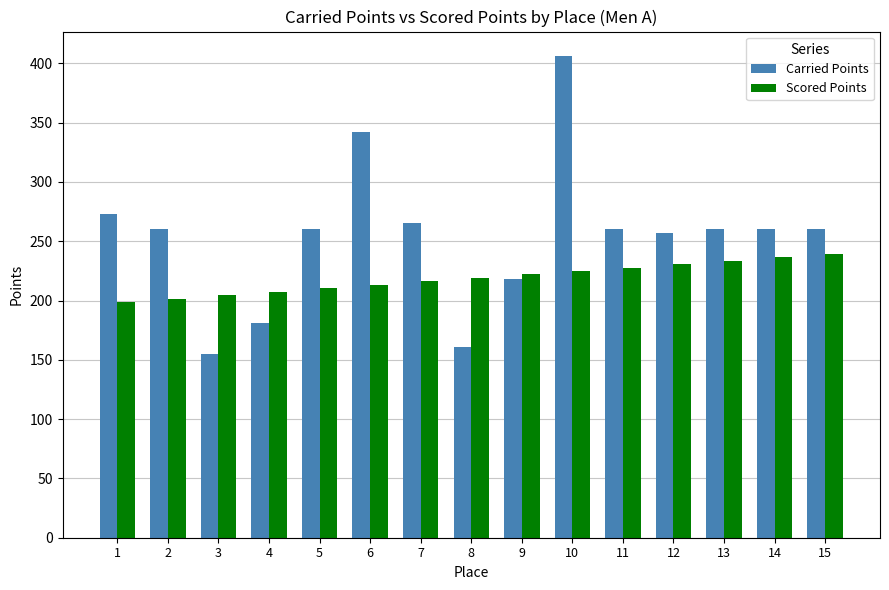

The Scored Points series shows 210.3 at 5. True or false?

True